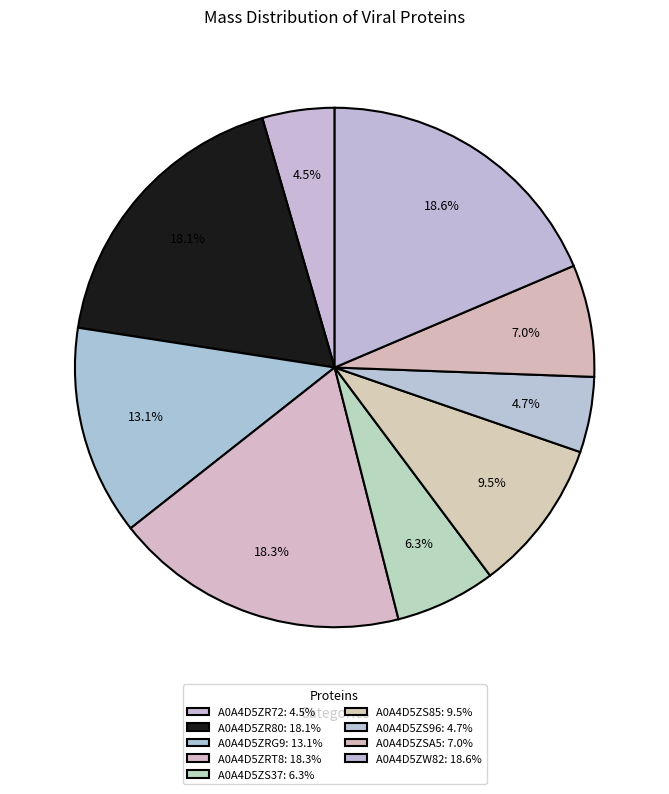

Is there any slice that represents more than half of the pie?

No